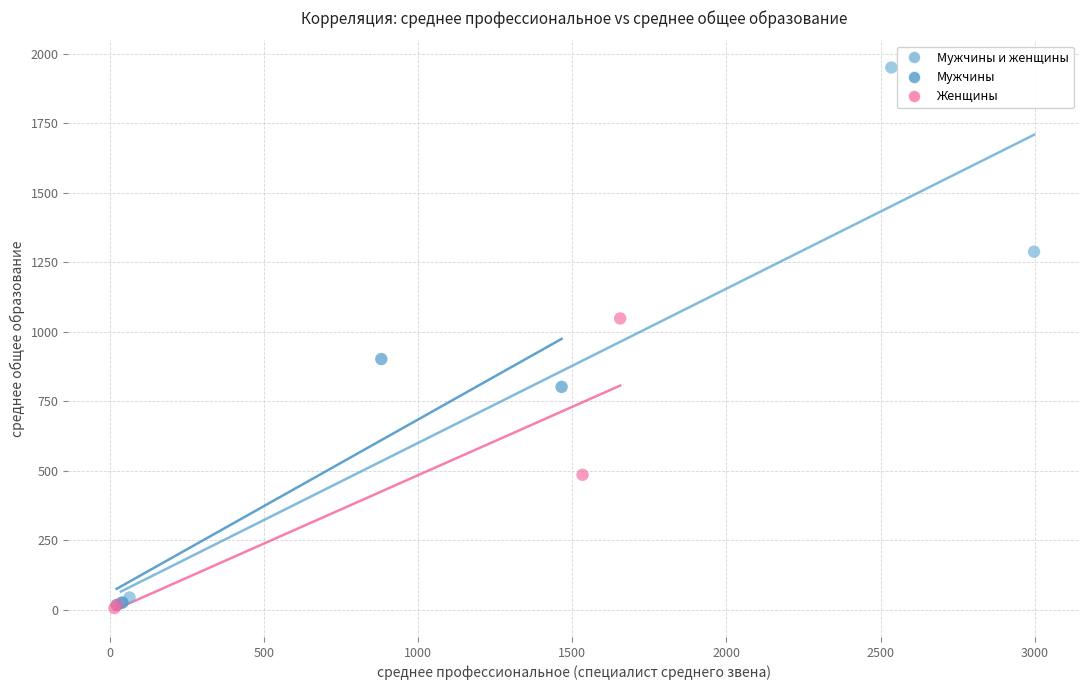

Which series has the widest spread of Y values?

Мужчины и женщины